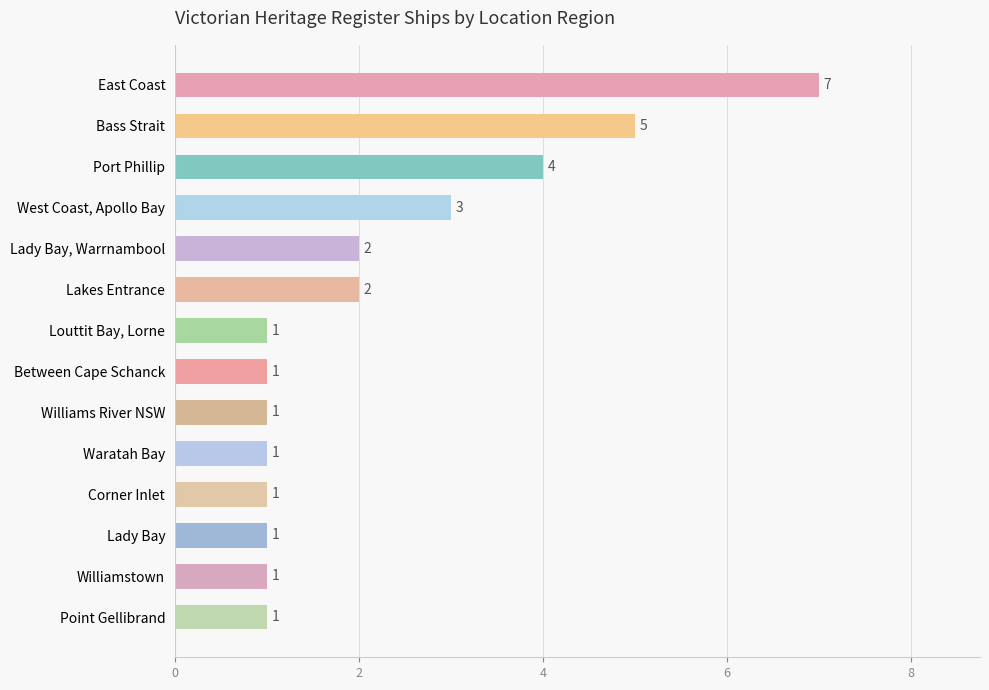

What position from the bottom is East Coast?

14